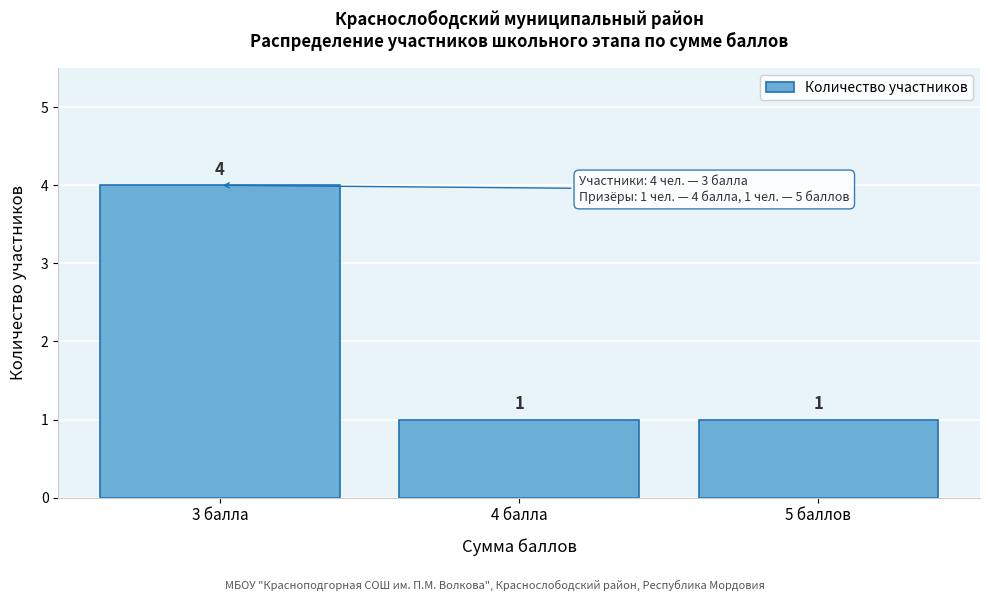

Reading left to right, transcribe all the data shown in this chart.

4	1	1